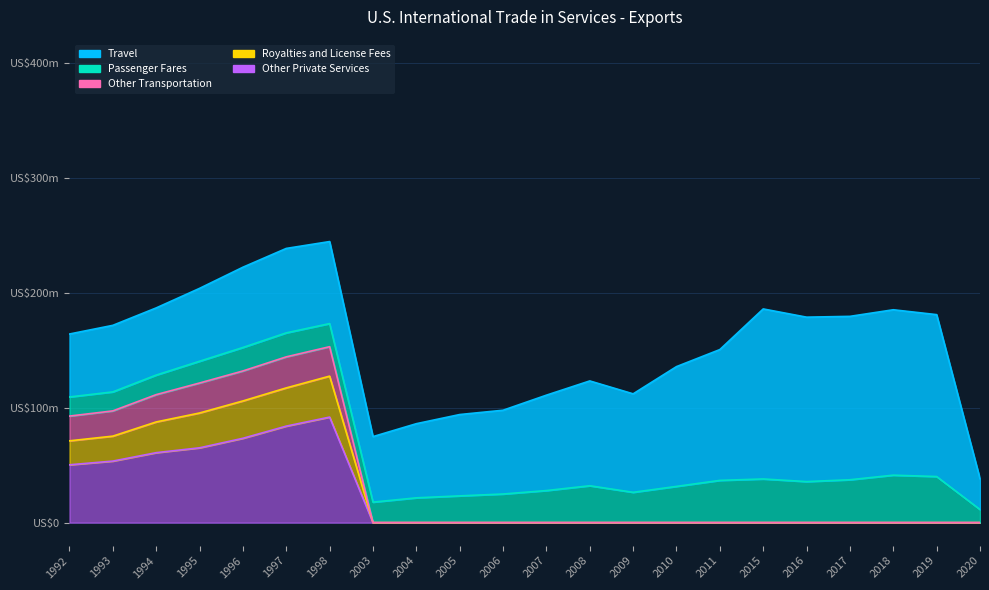

What is the difference between the Other Transportation values at 1997 and 2016?

144163